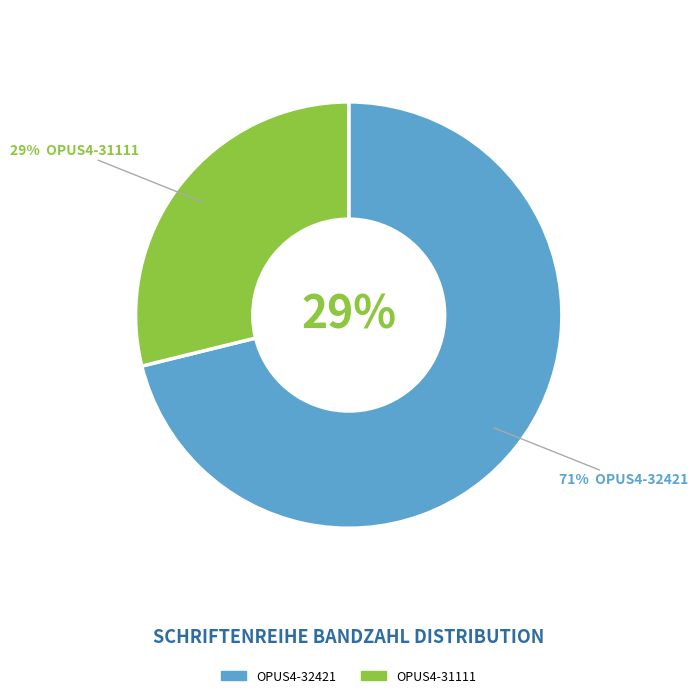

What is the largest slice in the pie chart?

OPUS4-32421